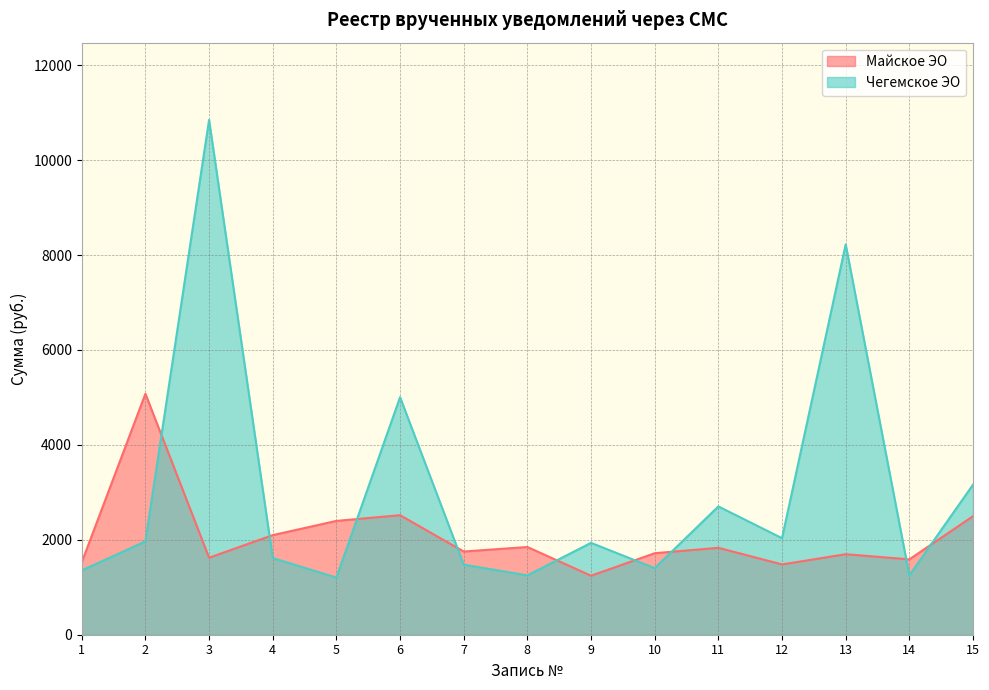

What is the average value of the Чегемское ЭО series?

3029.0